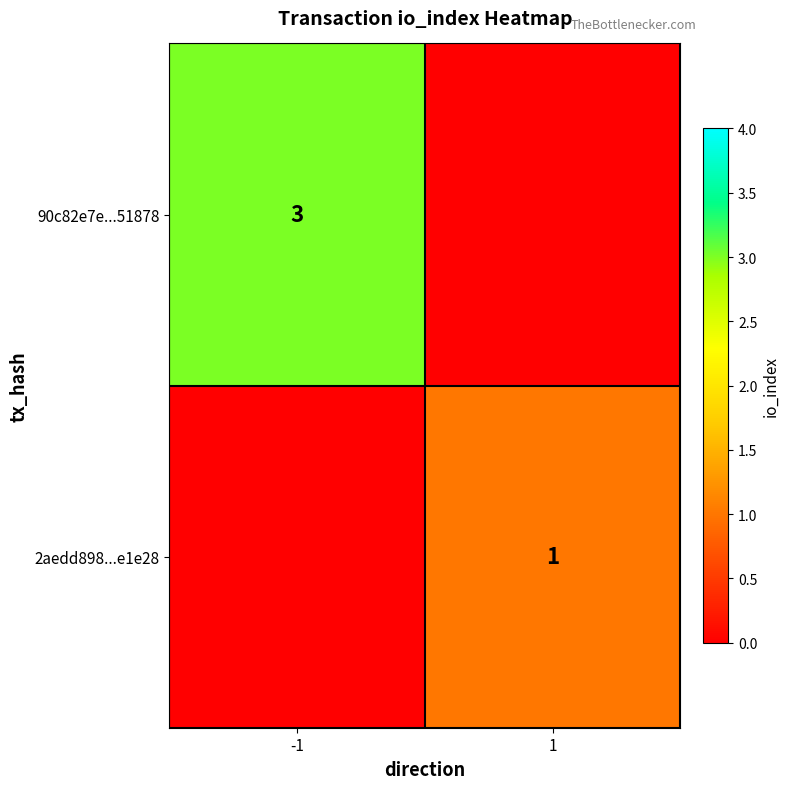

Which category has the lowest value across all series?

1